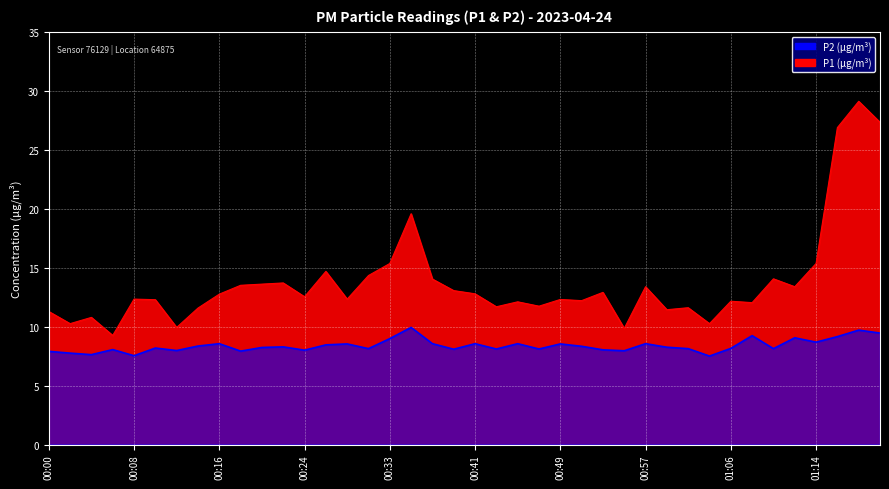

True or false: P2 and P1 intersect in this chart.

False